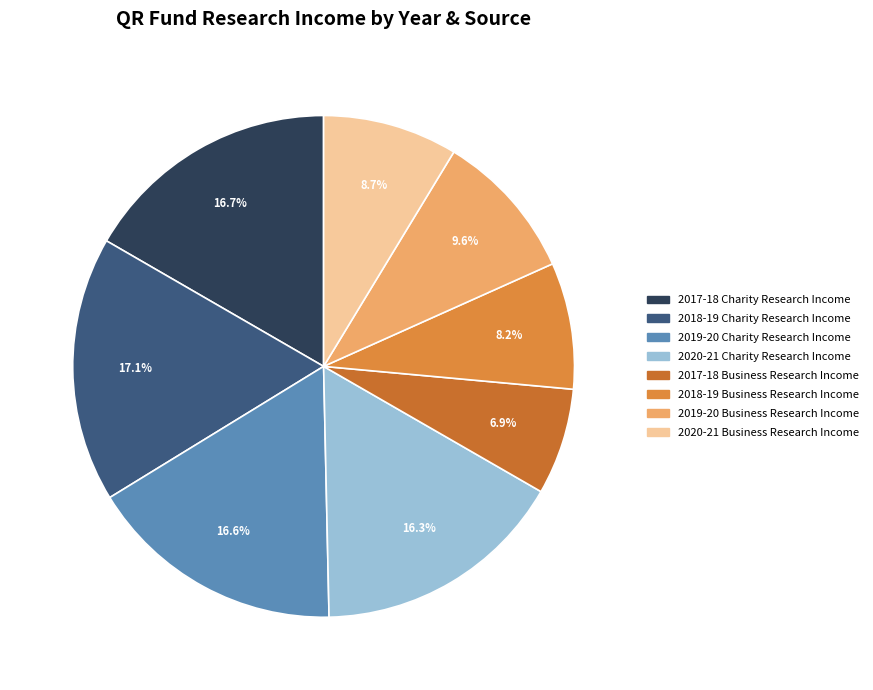

Rank the categories by value from lowest to highest.

2017-18 Business Research Income, 2018-19 Business Research Income, 2020-21 Business Research Income, 2019-20 Business Research Income, 2020-21 Charity Research Income, 2019-20 Charity Research Income, 2017-18 Charity Research Income, 2018-19 Charity Research Income